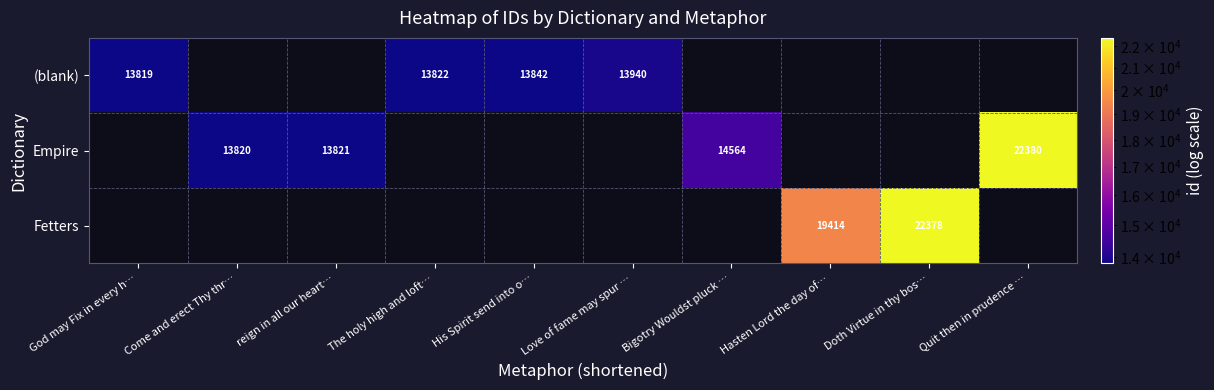

The value of Empire at Come and erect Thy thr… is 3298. True or false?

False